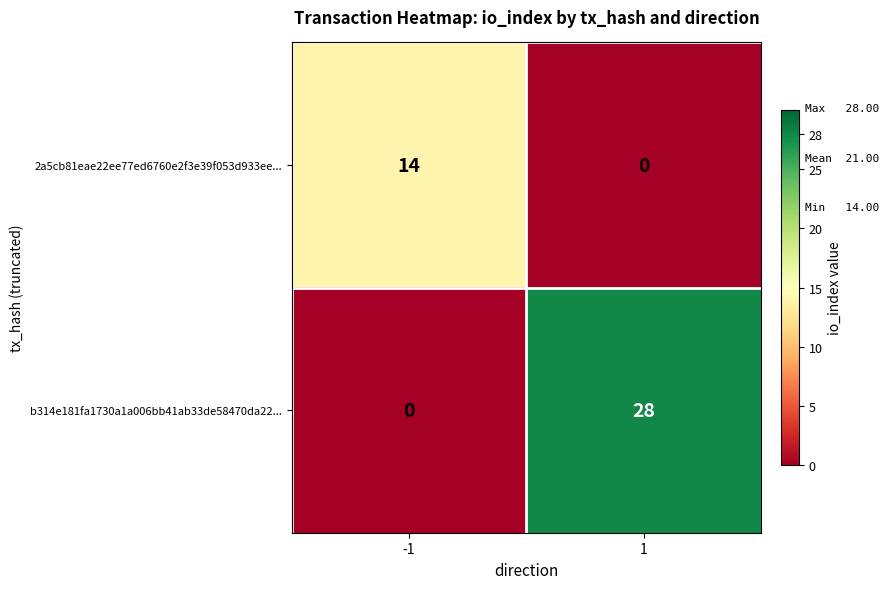

How many distinct data groups are displayed?

2